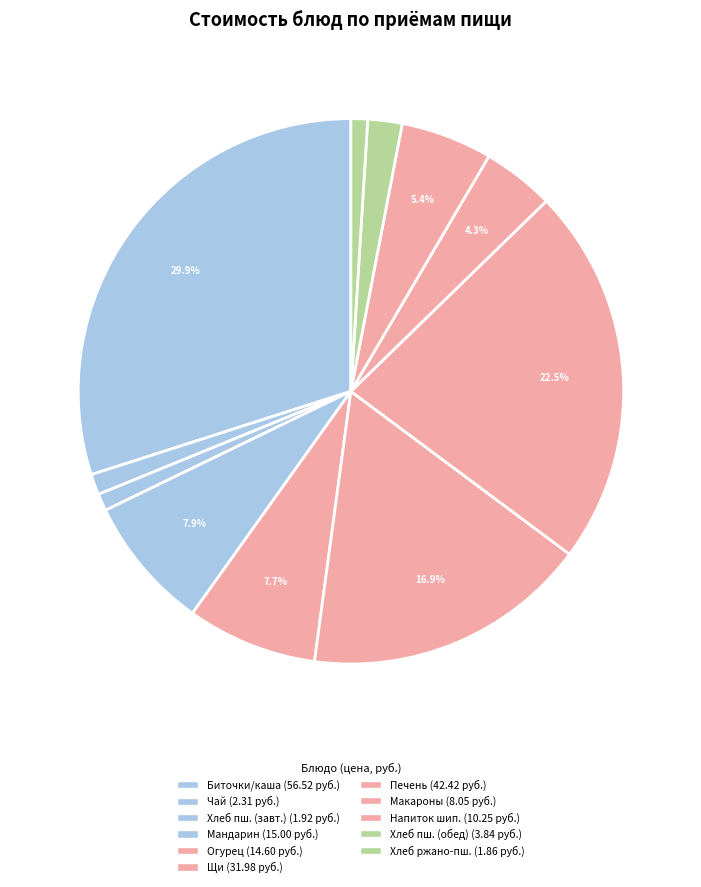

What is the largest slice in the pie chart?

Биточки из говядины, каша гречневая